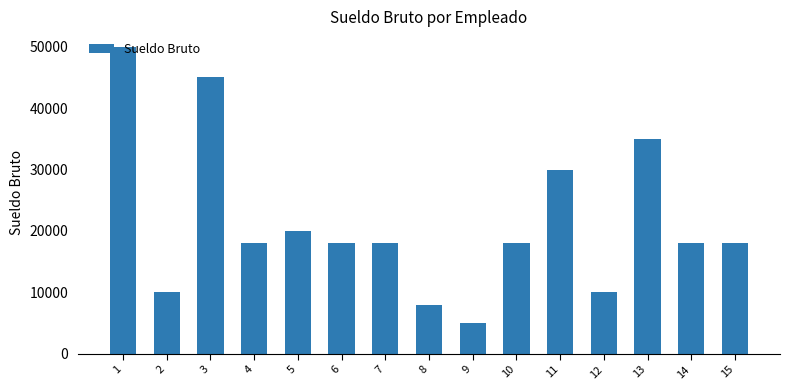

True or false: the data shows 30000 at 11.

True